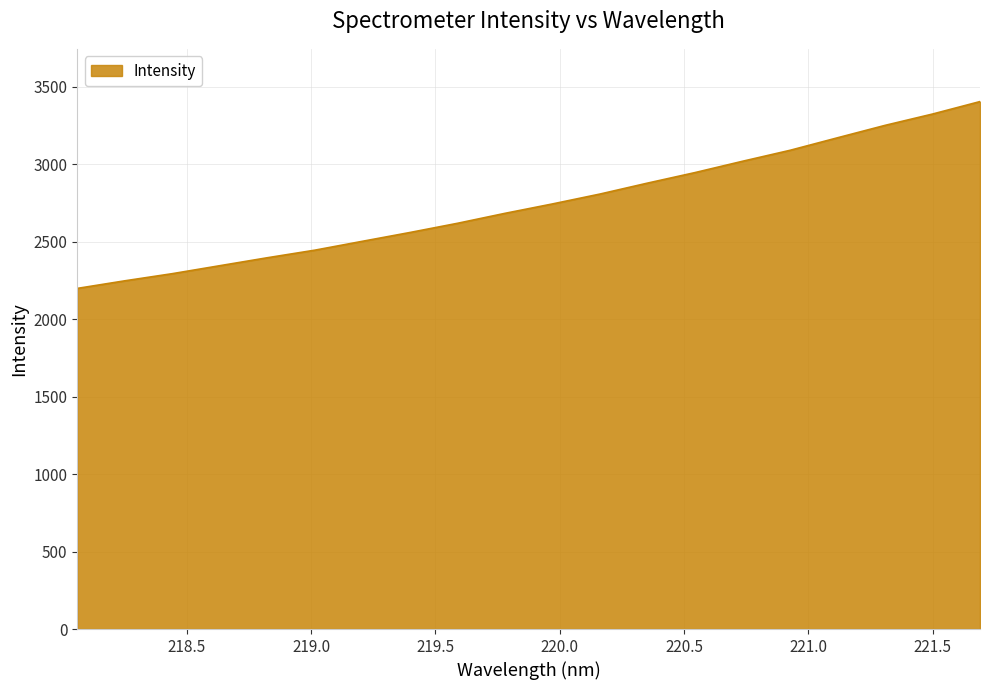

What is the smallest value displayed?

2197.5